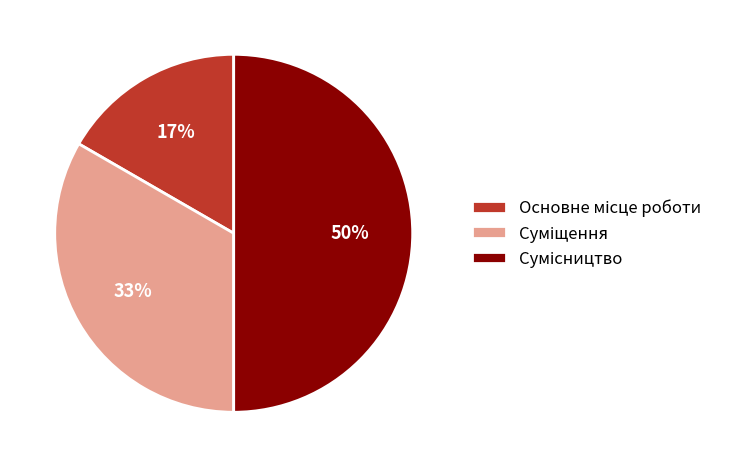

To the nearest percent, what is the average slice percentage?

33%